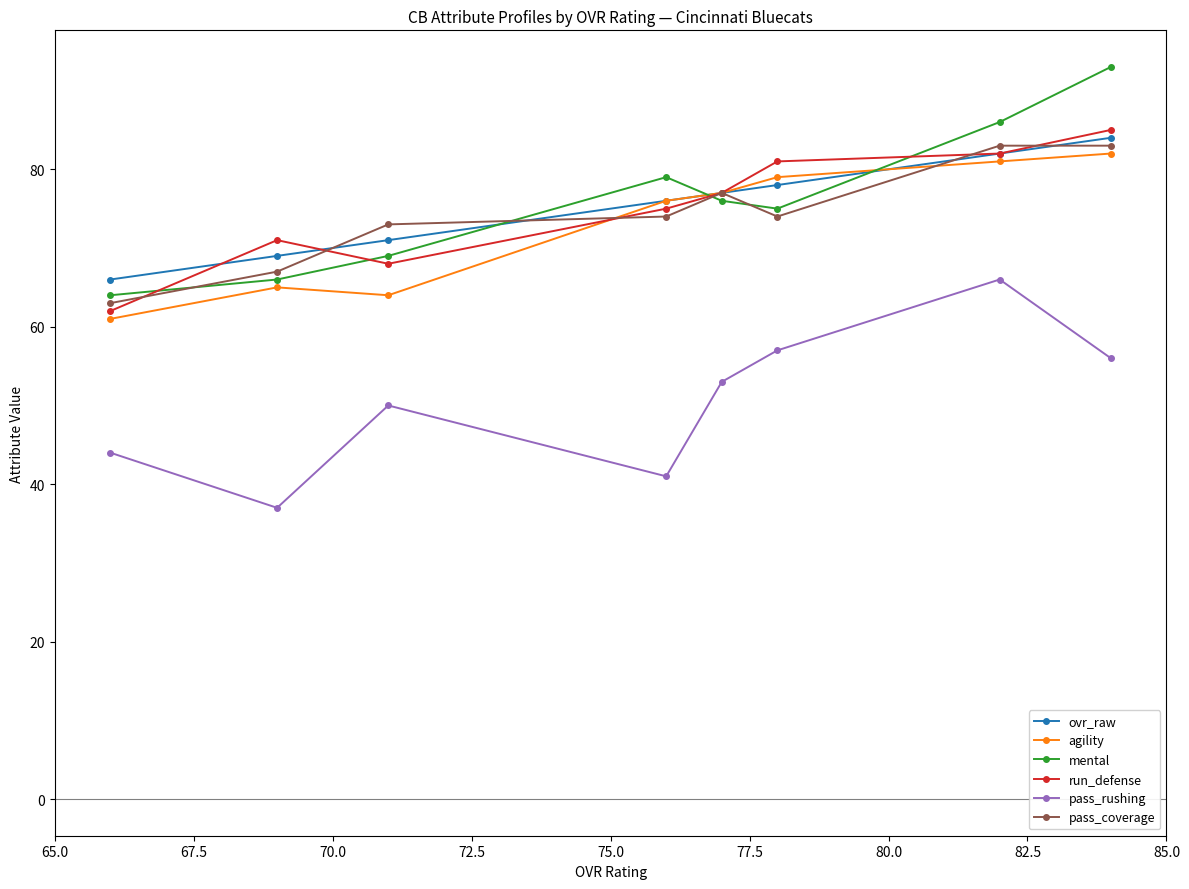

What is the value of the pass_rushing point at the 3rd from the left?

50